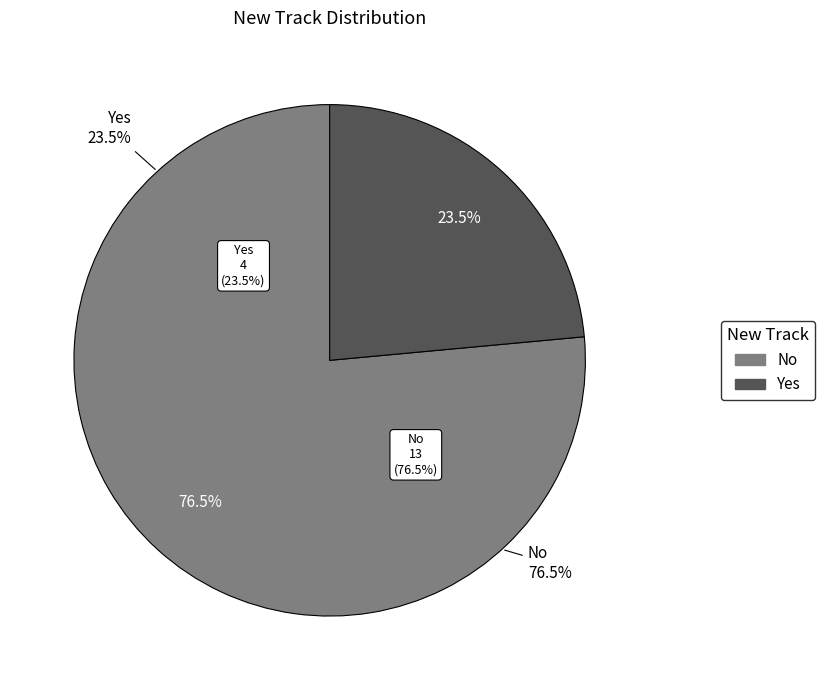

To the nearest percent, what is the difference between the largest and smallest slice percentages?

53%